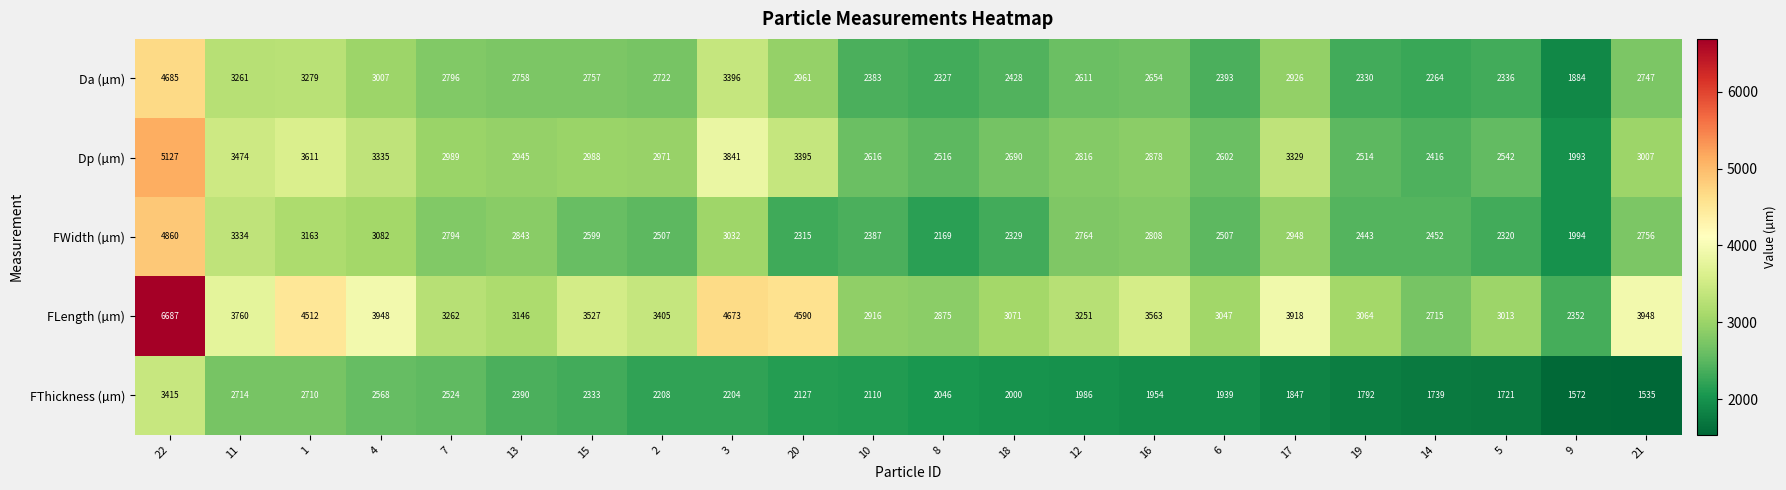

What is the difference between the maximum and second lowest values in the FLength (µm) series?

3972